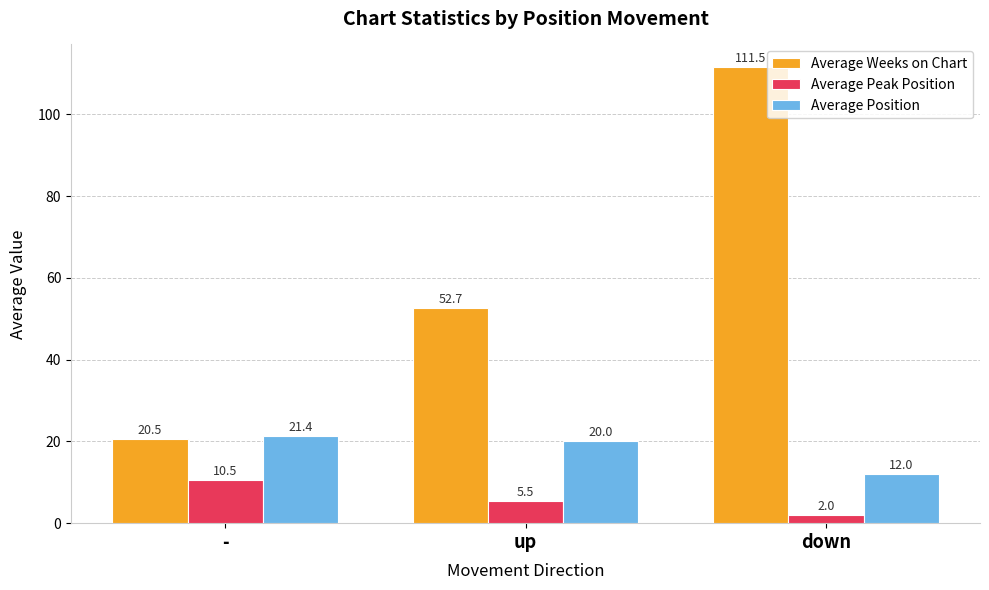

Rank the series by their maximum value, from lowest to highest.

Average Peak Position, Average Position, Average Weeks on Chart